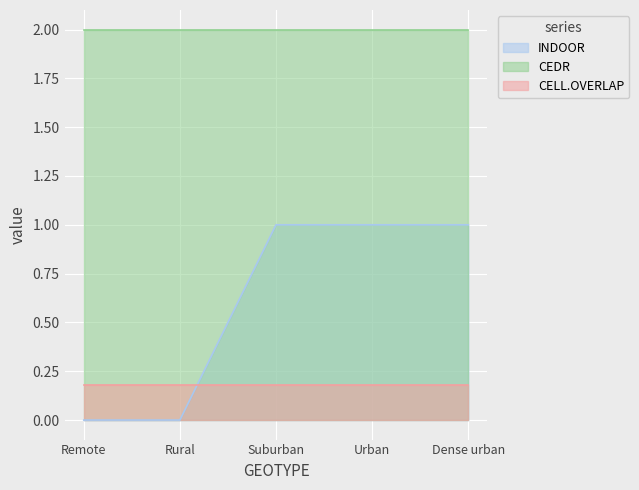

Which has a higher value, Dense urban or Rural?

Dense urban